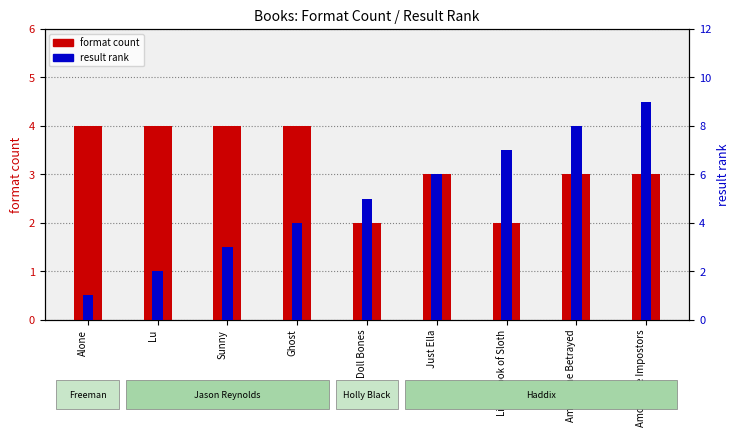

The value of format count at Sunny is 7. True or false?

False